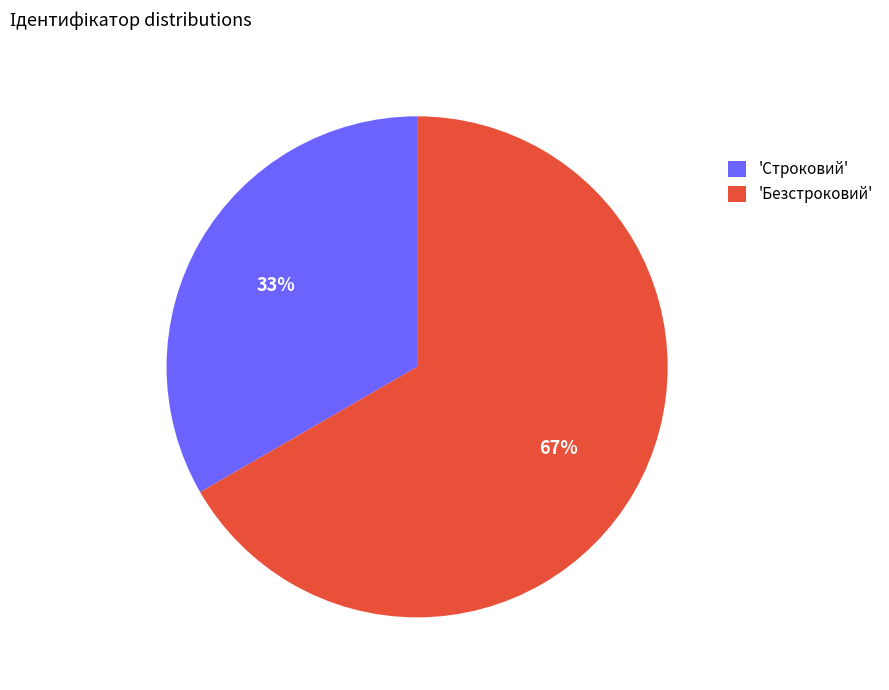

Which category has the biggest portion of the pie?

'Безстроковий'